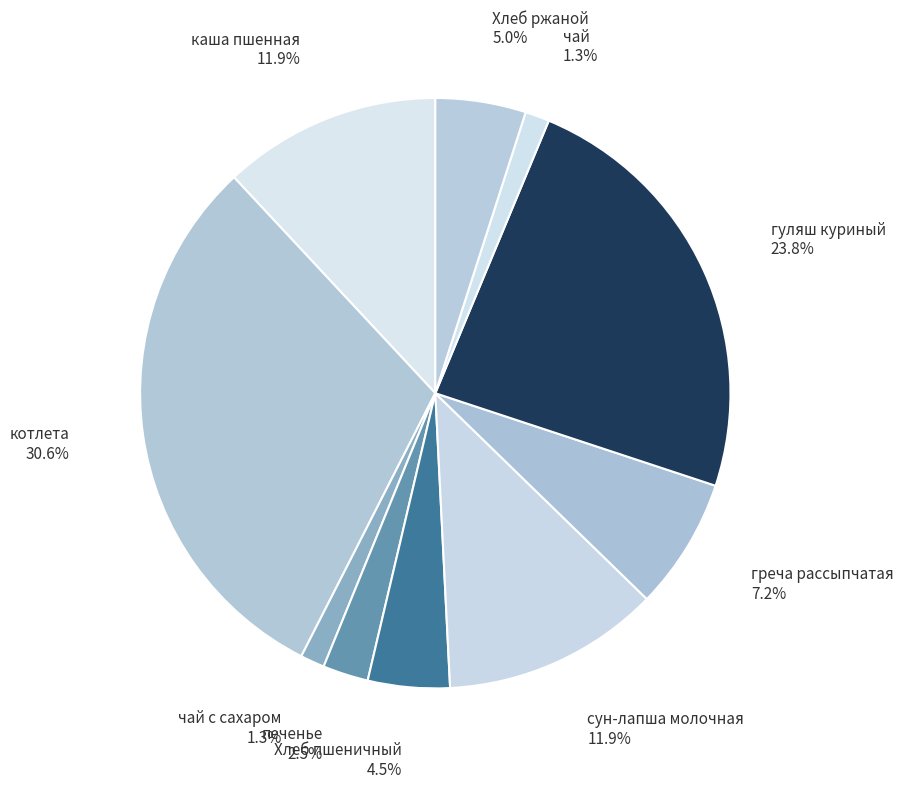

Does каша пшенная 11.9% represent more than half of the total?

No